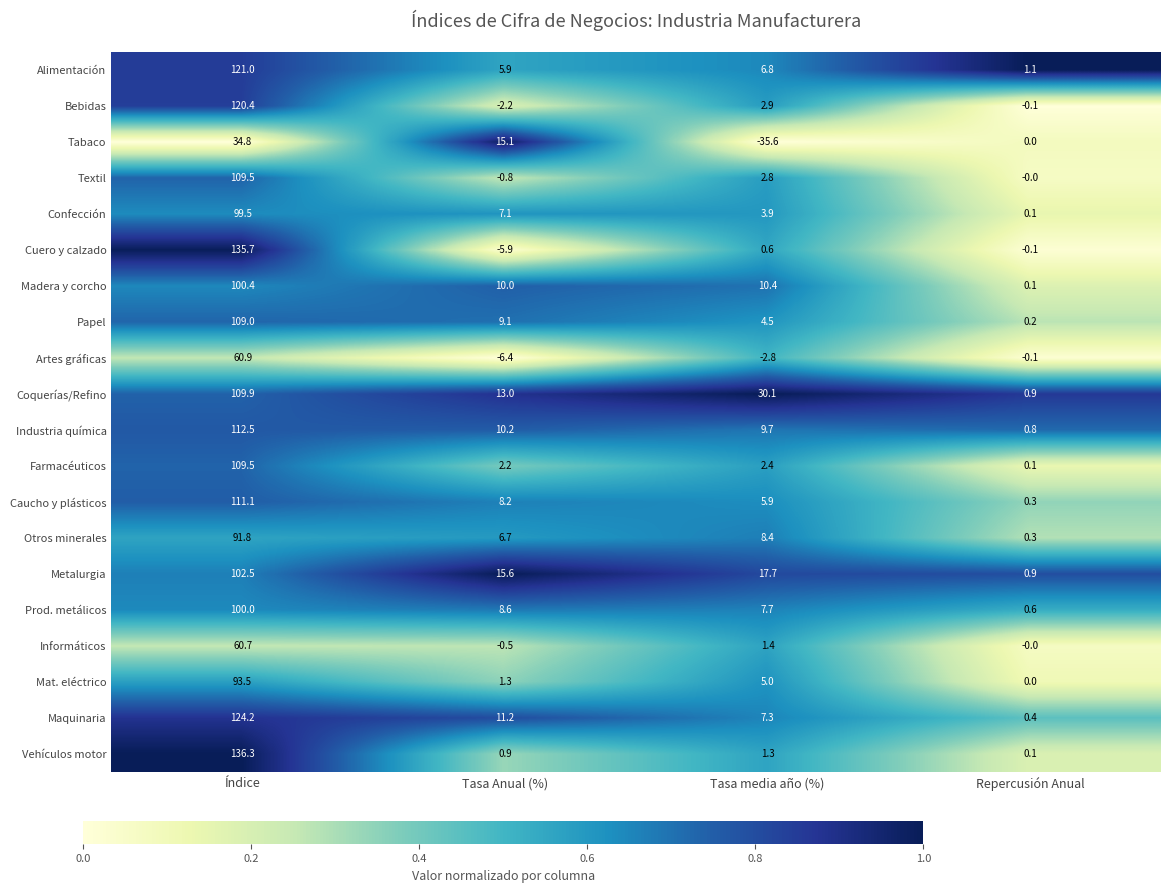

Rank the series at Tasa Anual (%) from highest to lowest value.

Metalurgia, Tabaco, Coquerías/Refino, Maquinaria, Industria química, Madera y corcho, Papel, Prod. metálicos, Caucho y plásticos, Confección, Otros minerales, Alimentación, Farmacéuticos, Mat. eléctrico, Vehículos motor, Informáticos, Textil, Bebidas, Cuero y calzado, Artes gráficas